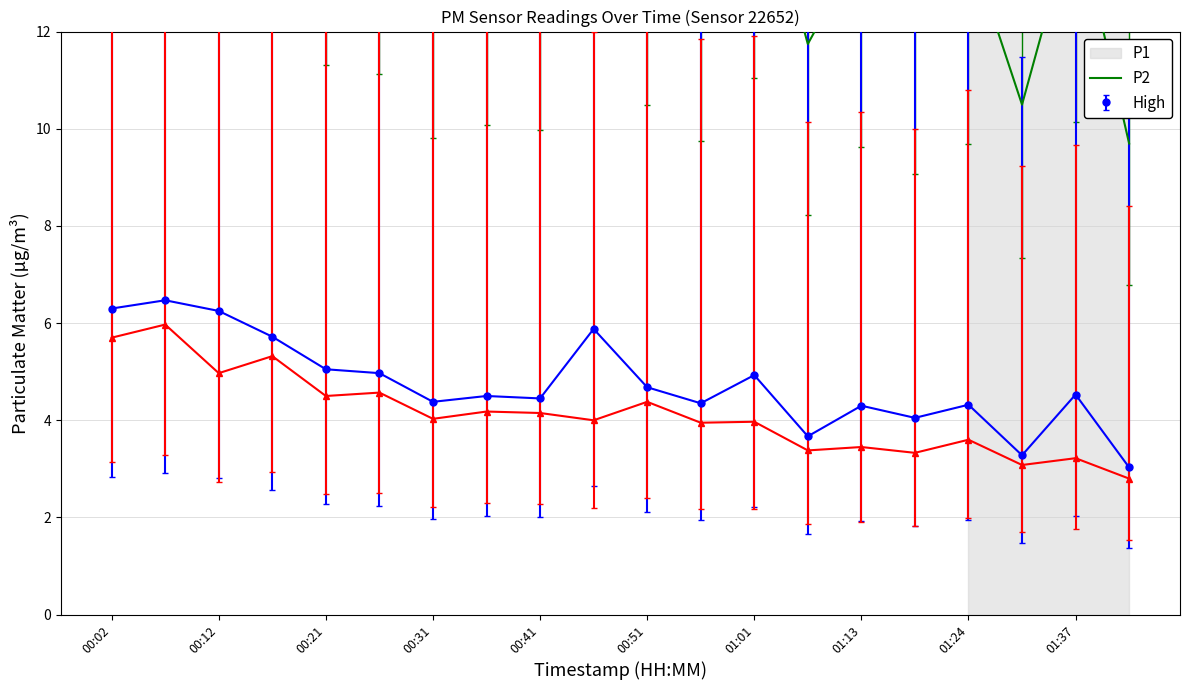

Approximately how many times larger is the value at 01:01 compared to 00:51?

0.9